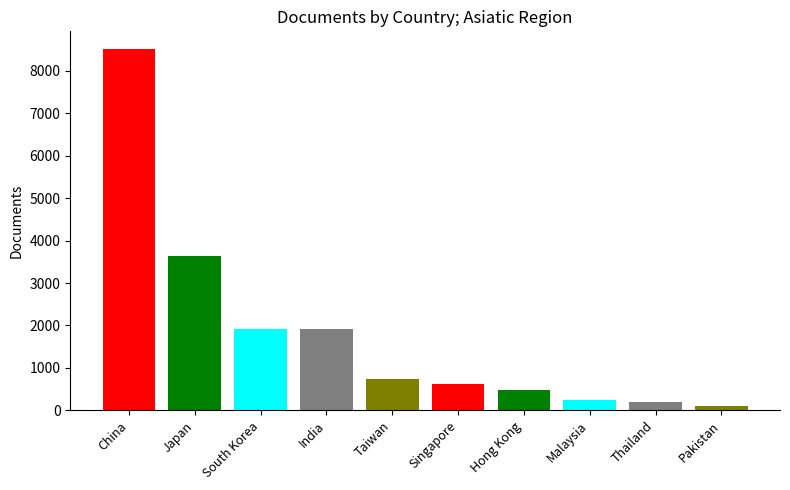

Reading left to right, what are all the values shown in this chart?

8508	3634	1910	1910	734	616	479	233	191	109